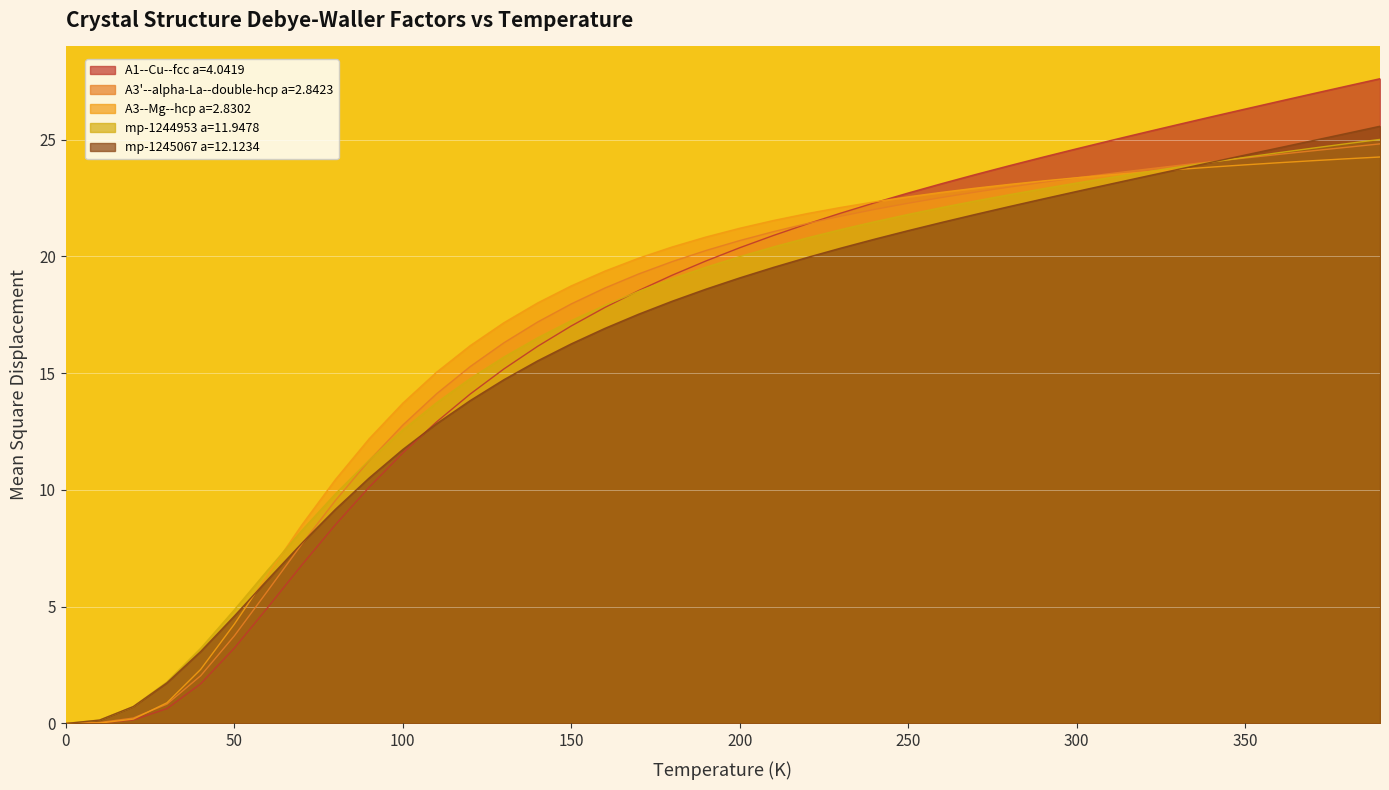

Which series ends up on top after the final intersection of A3--Mg--hcp a=2.8302 and A1--Cu--fcc a=4.0419?

A1--Cu--fcc a=4.0419